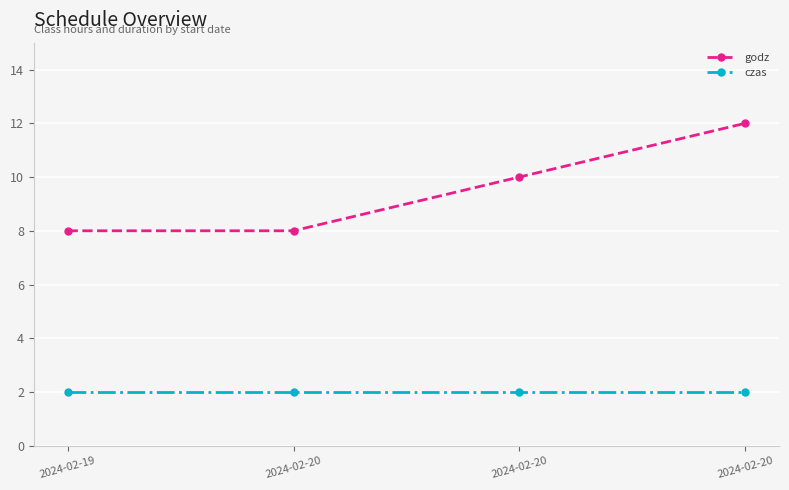

How many lines are shown in the chart?

2